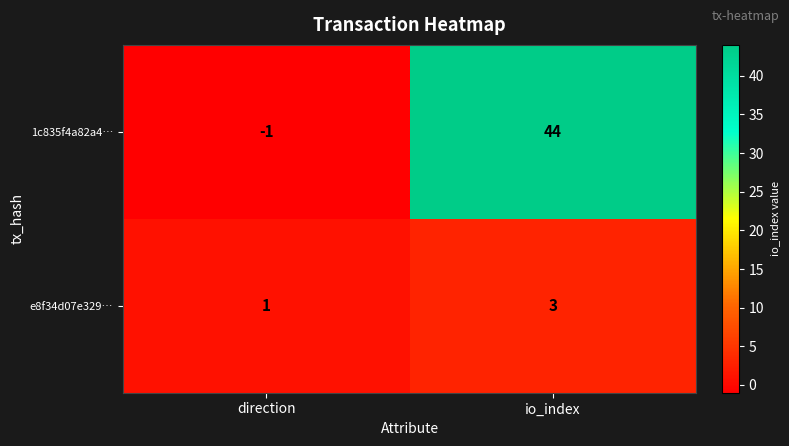

At how many categories does at least one series exceed 2?

1